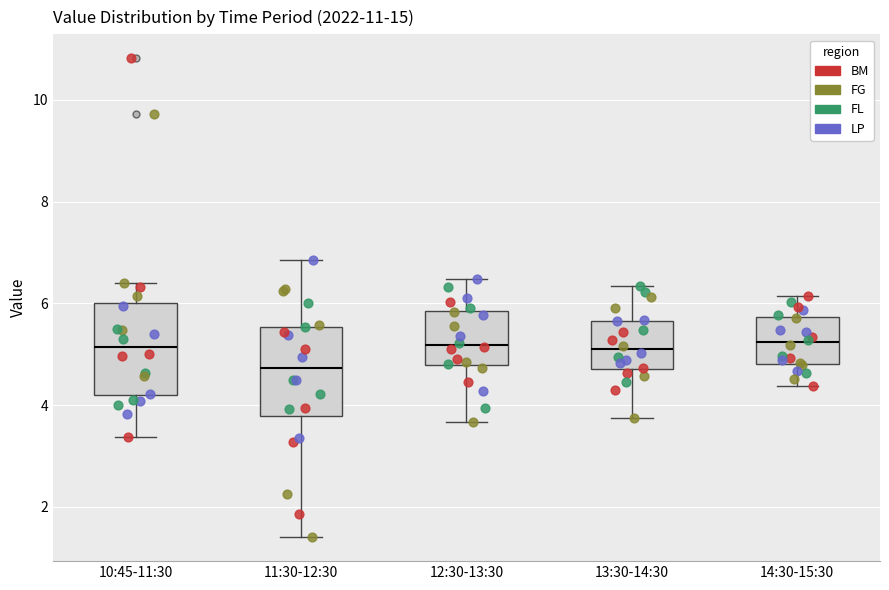

Where is the upper edge of the box for 13:30-14:30 on the y-axis? The values are not printed on the chart, so give them approximately, as read against the axis.

5.6